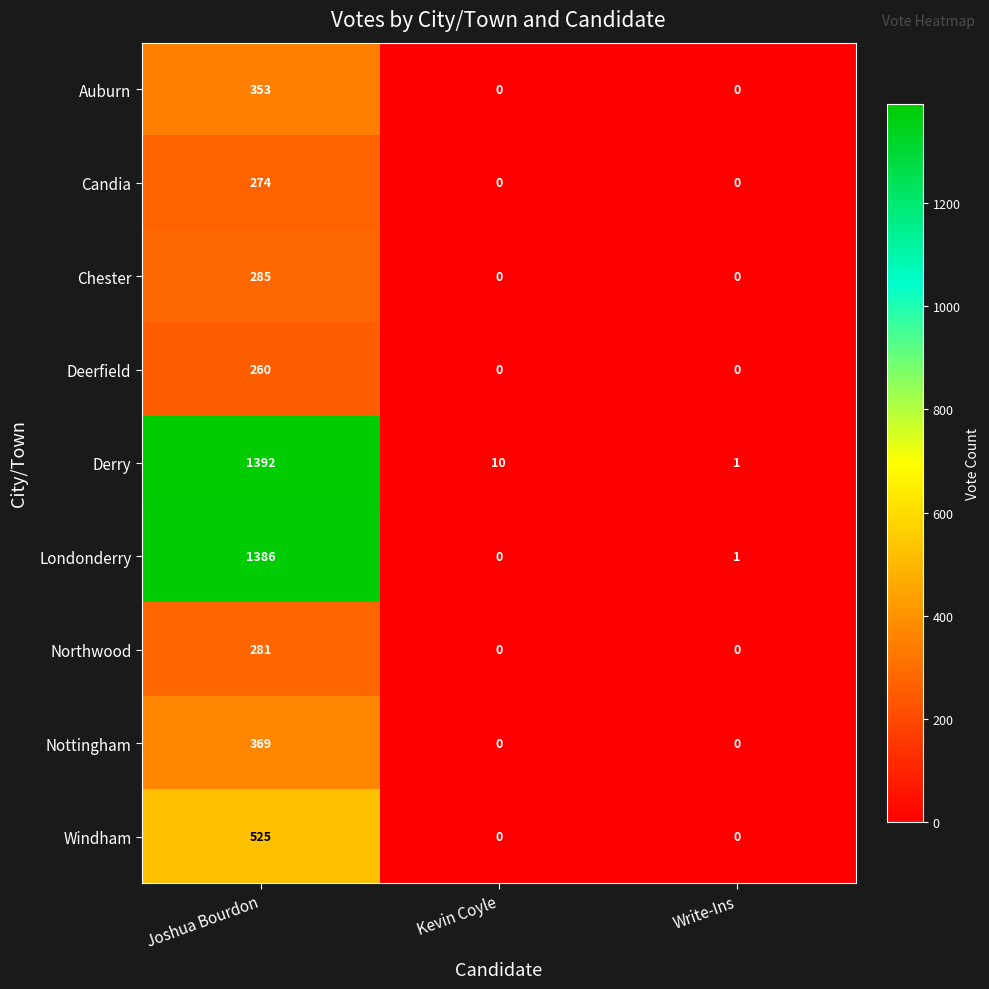

The value of Deerfield at Write-Ins is -100. True or false?

False